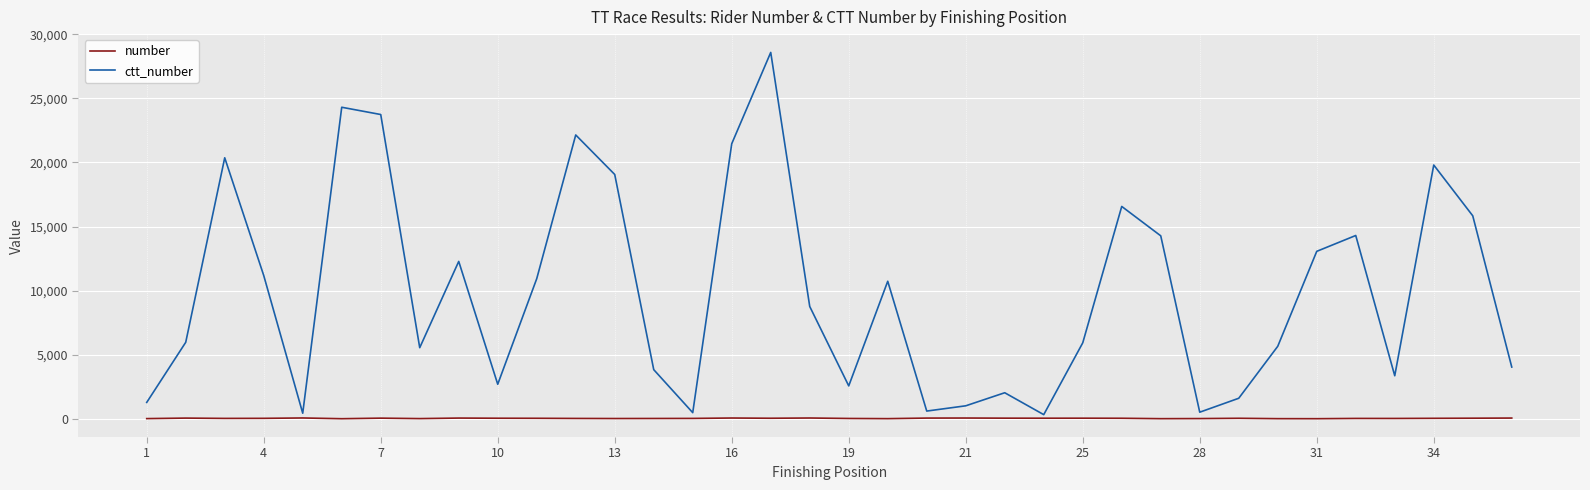

Rank the series by their average value, from lowest to highest.

number, ctt_number